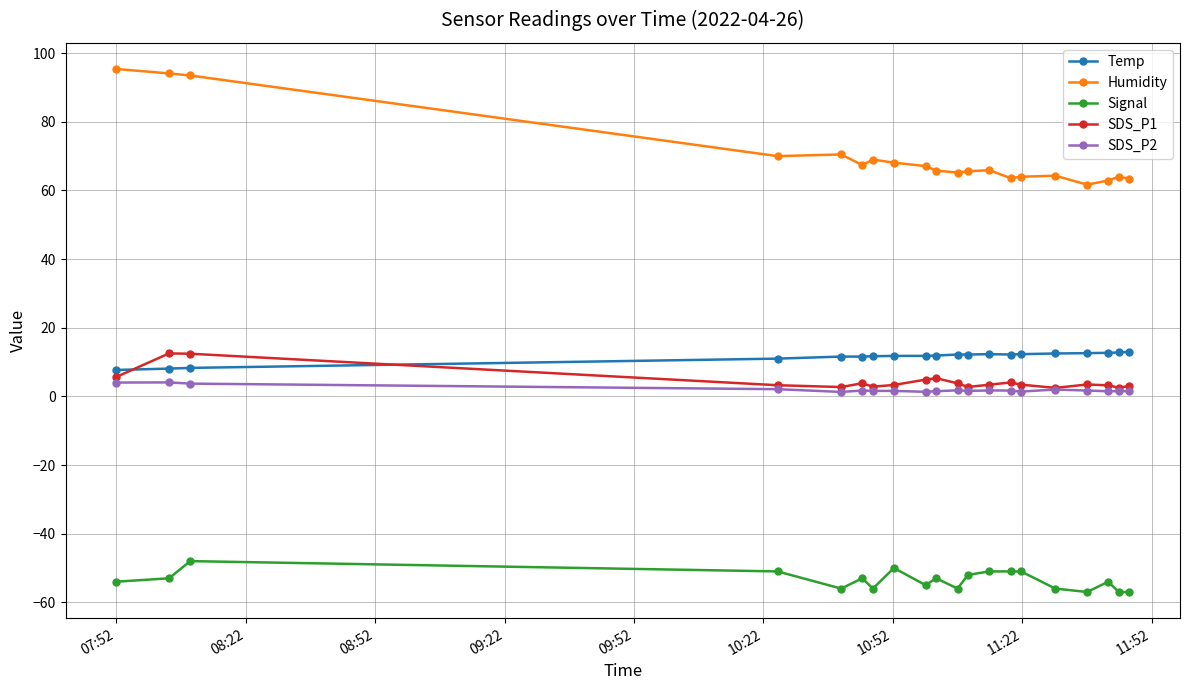

What are all the series names shown in the legend?

Temp, Humidity, Signal, SDS_P1, SDS_P2